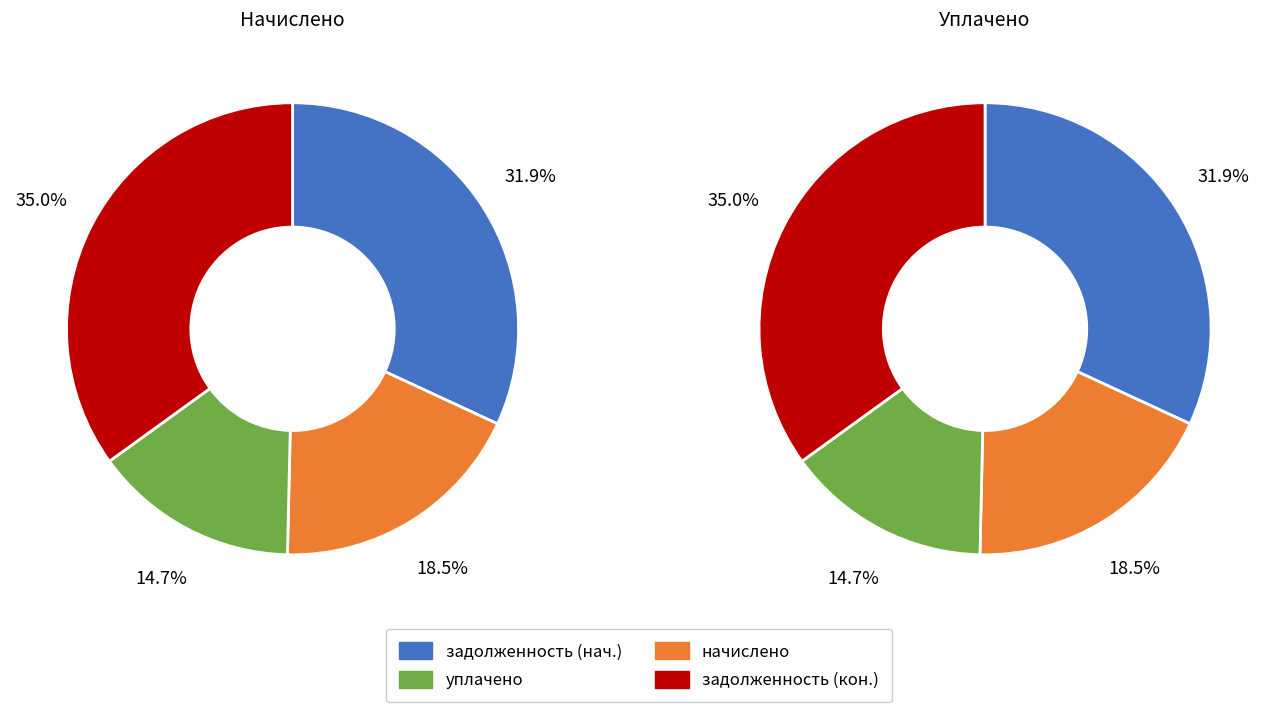

What is the difference between the highest and lowest values at 15?

963.5